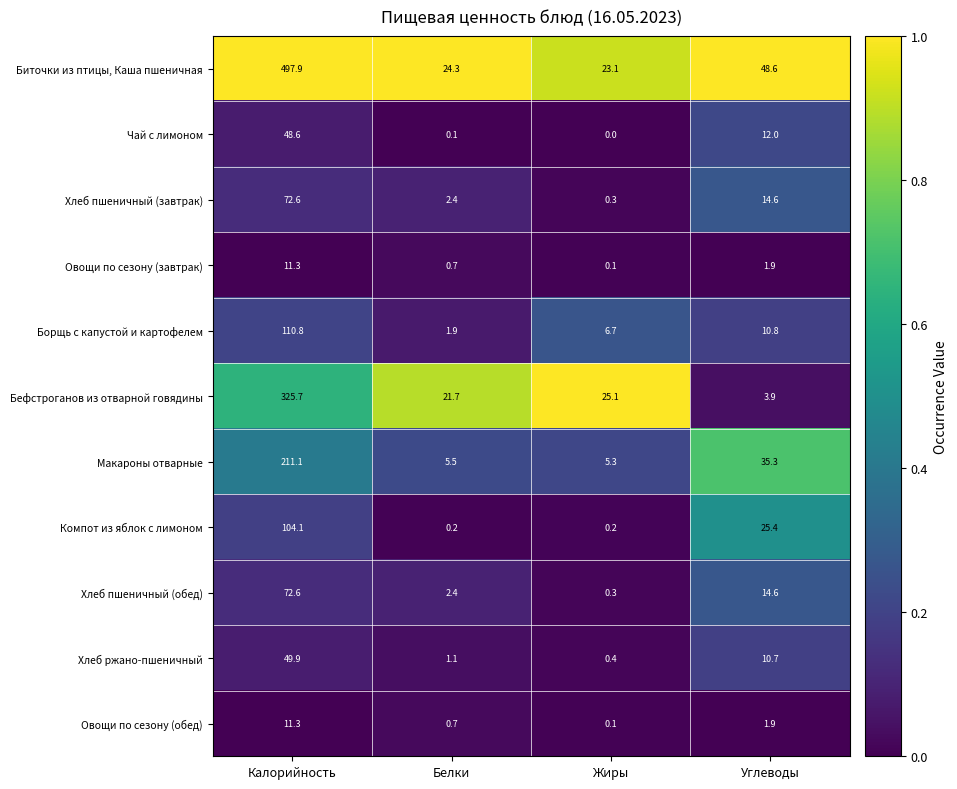

What is the total value across all series at Углеводы?

179.7